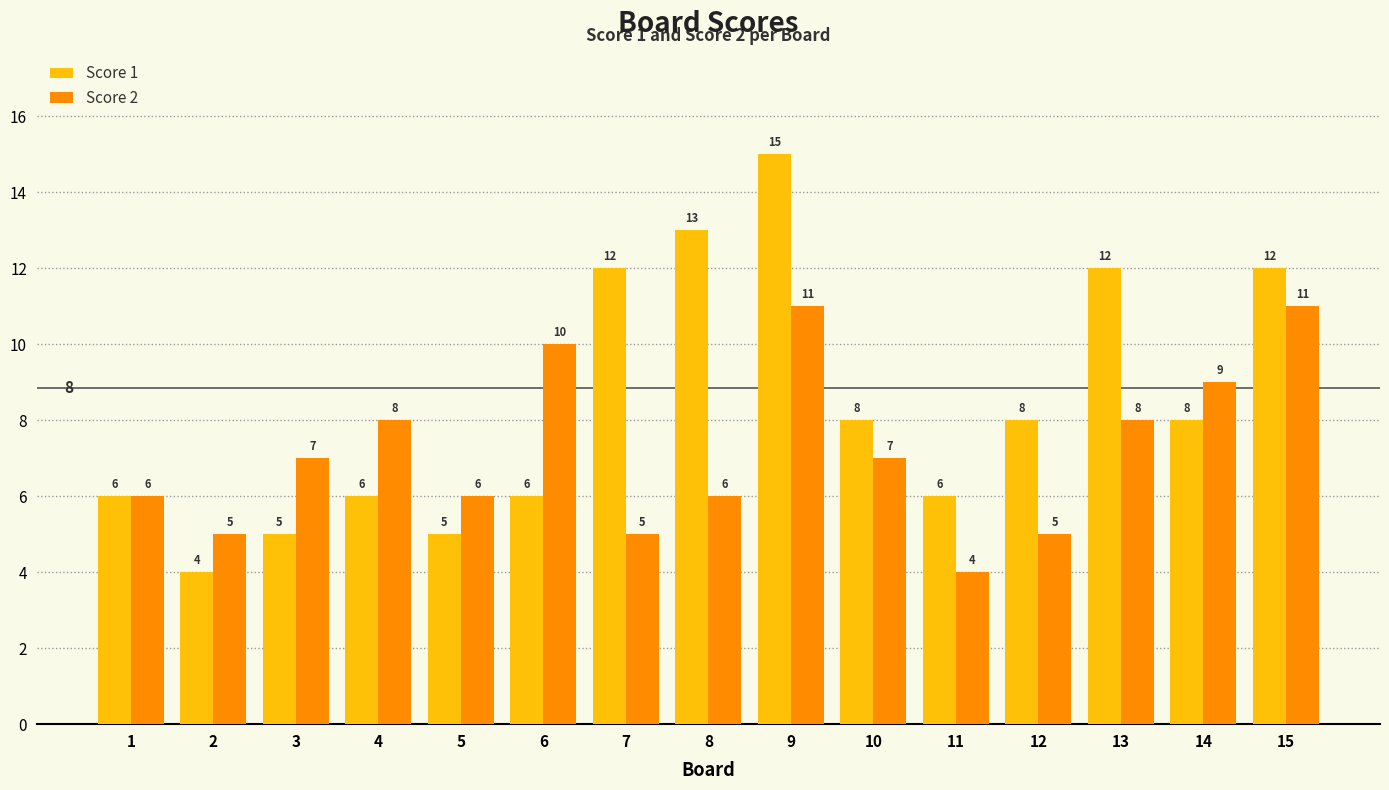

At which category is the sum across all series the highest?

9